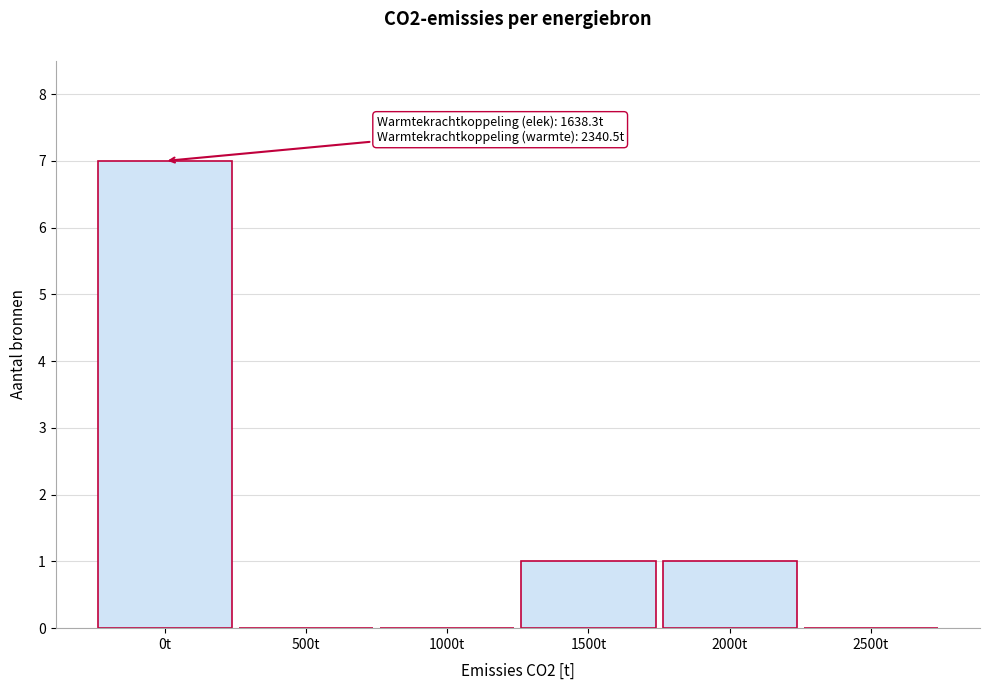

Reading left to right, transcribe all the data shown in this chart.

0t=7	500t=0	1000t=0	1500t=1	2000t=1	2500t=0